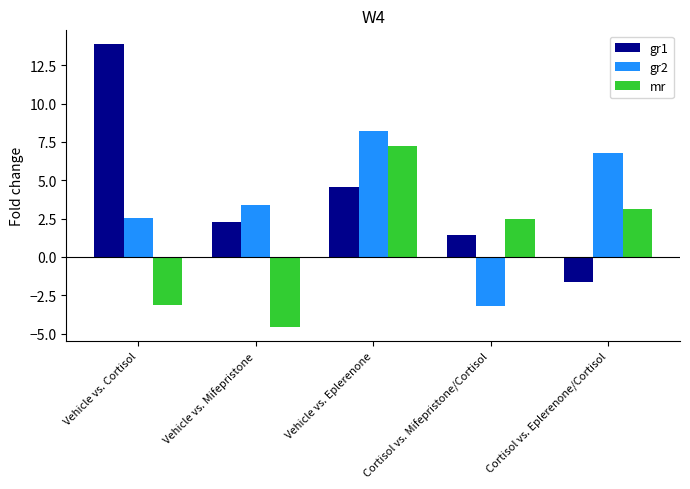

What is the sum of all mr values?

5.1